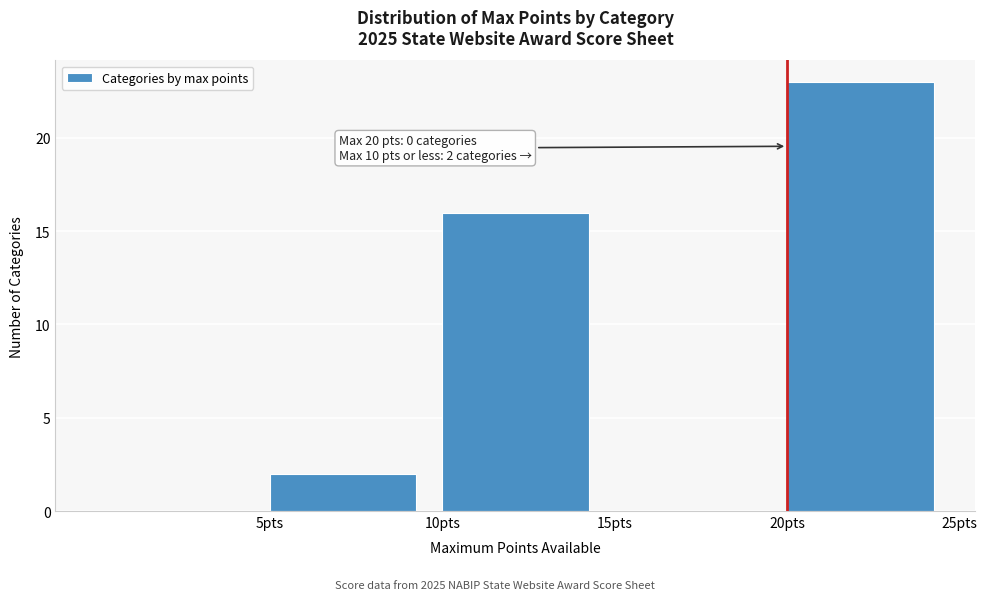

Which range on the x-axis has the tallest bar?

20 to 25